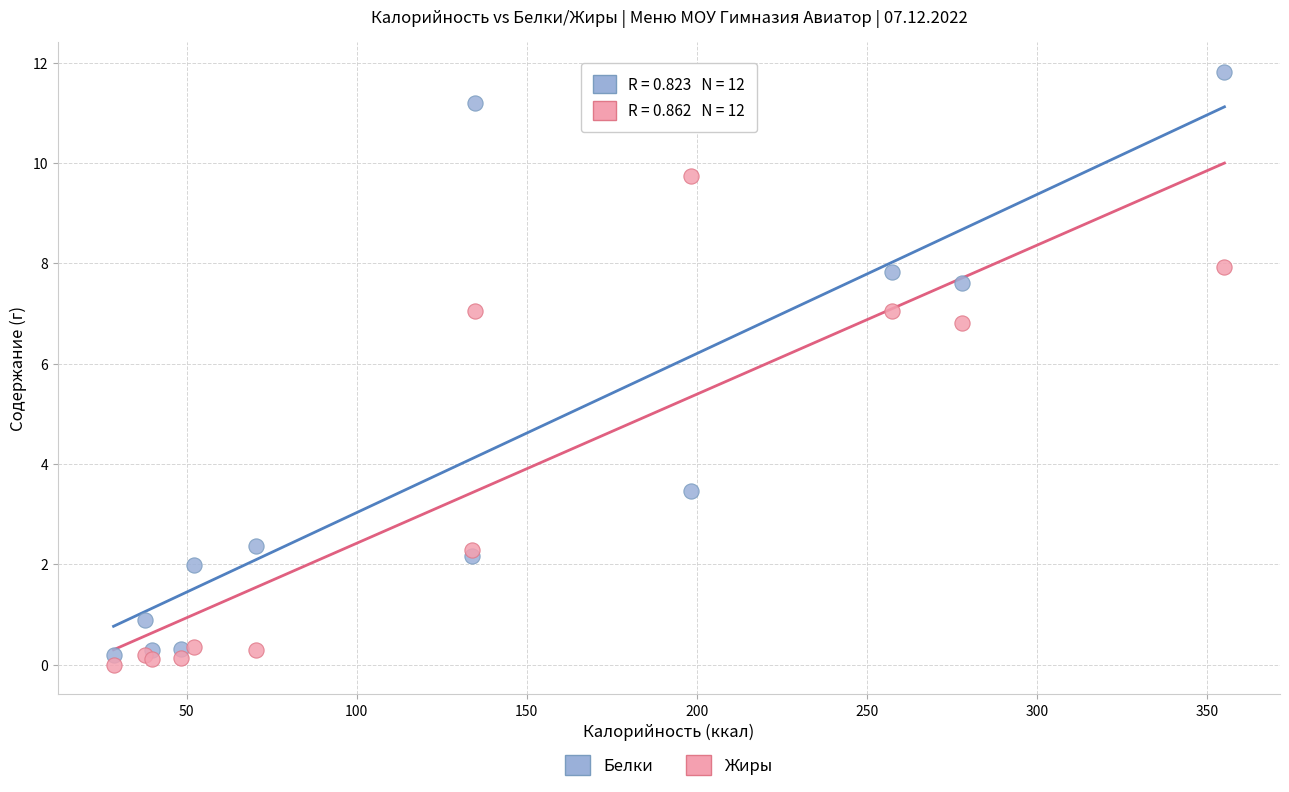

Across all series, what Y value is closest to 5?

3.5